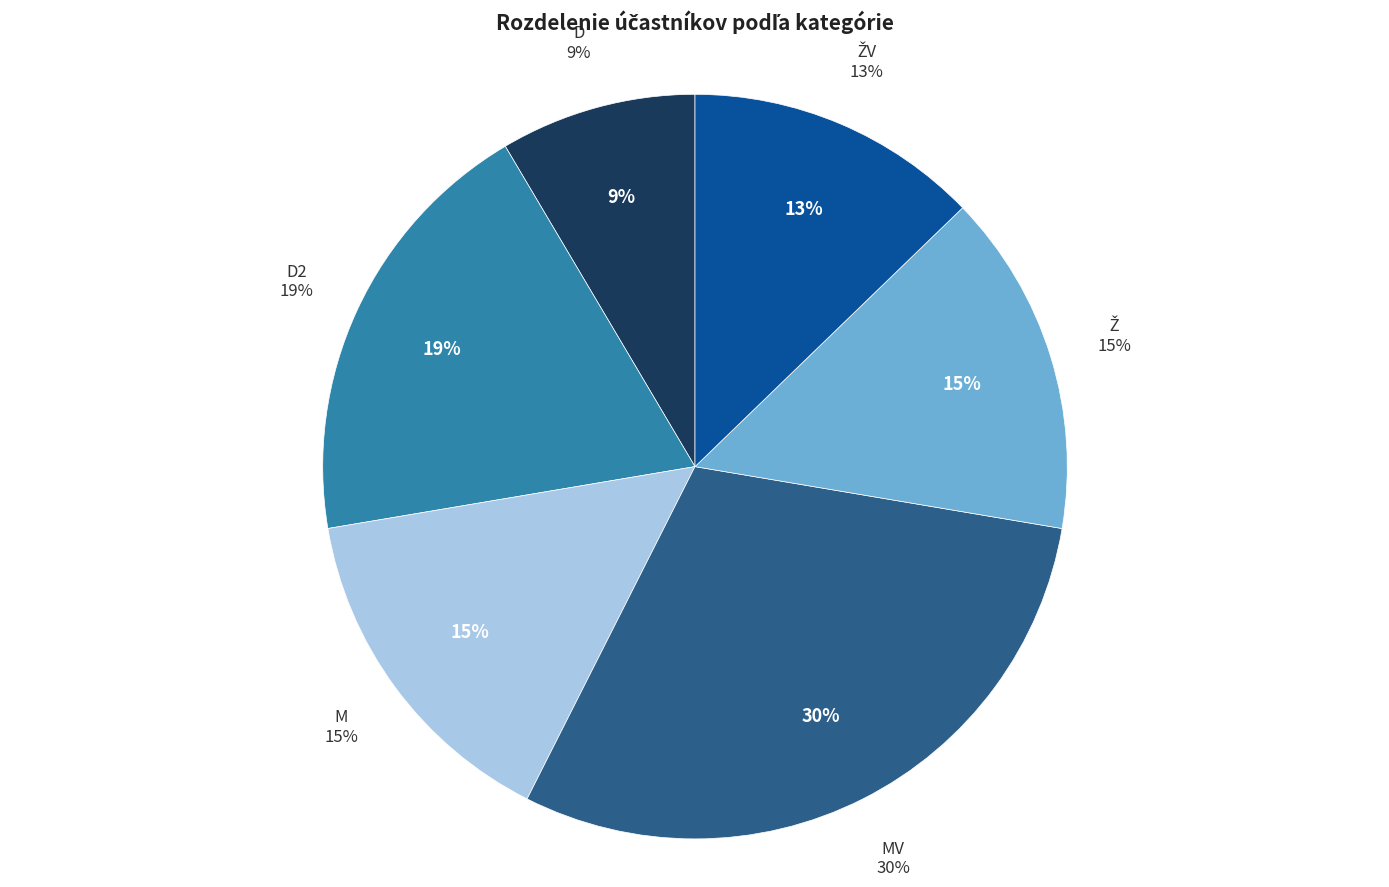

To the nearest percent, what is the average slice percentage?

17%